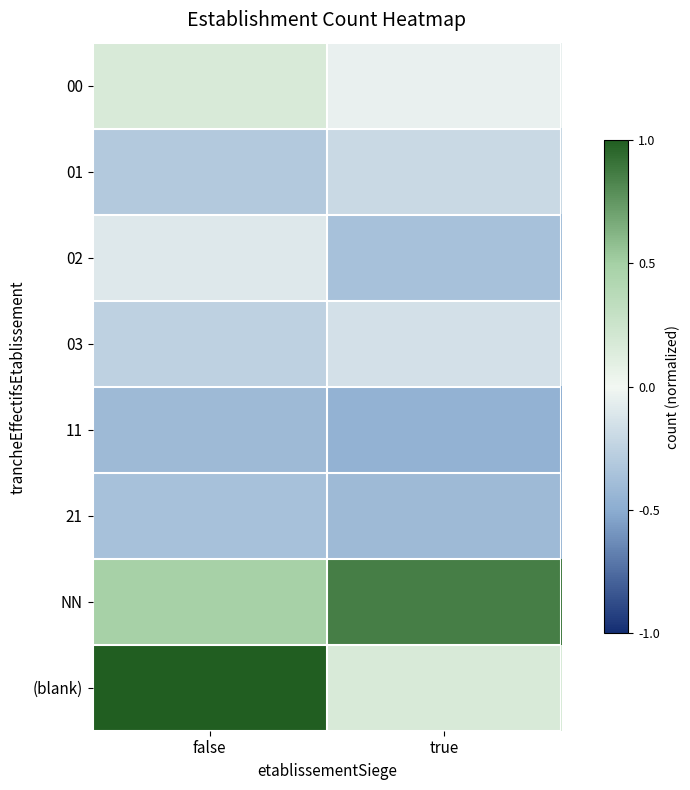

Reading left to right, transcribe all the data shown in this chart.

00: false=0.2	true=-0.0
01: false=-0.3	true=-0.2
02: false=-0.1	true=-0.4
03: false=-0.3	true=-0.1
11: false=-0.4	true=-0.5
21: false=-0.4	true=-0.4
NN: false=0.5	true=0.9
(blank): false=1.0	true=0.2